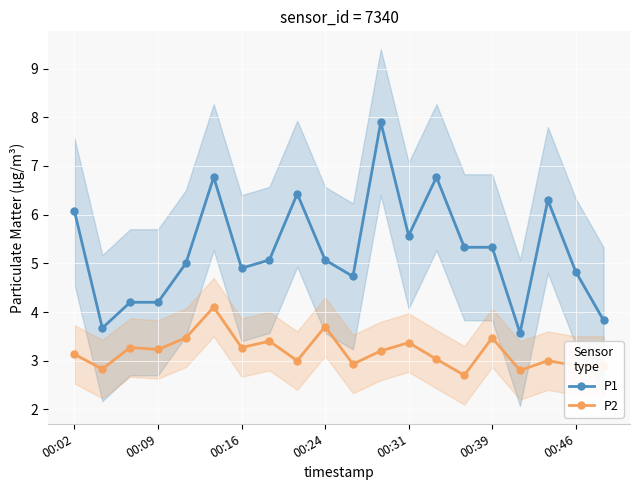

True or false: P1 has more than 1 points higher than both neighbors.

True